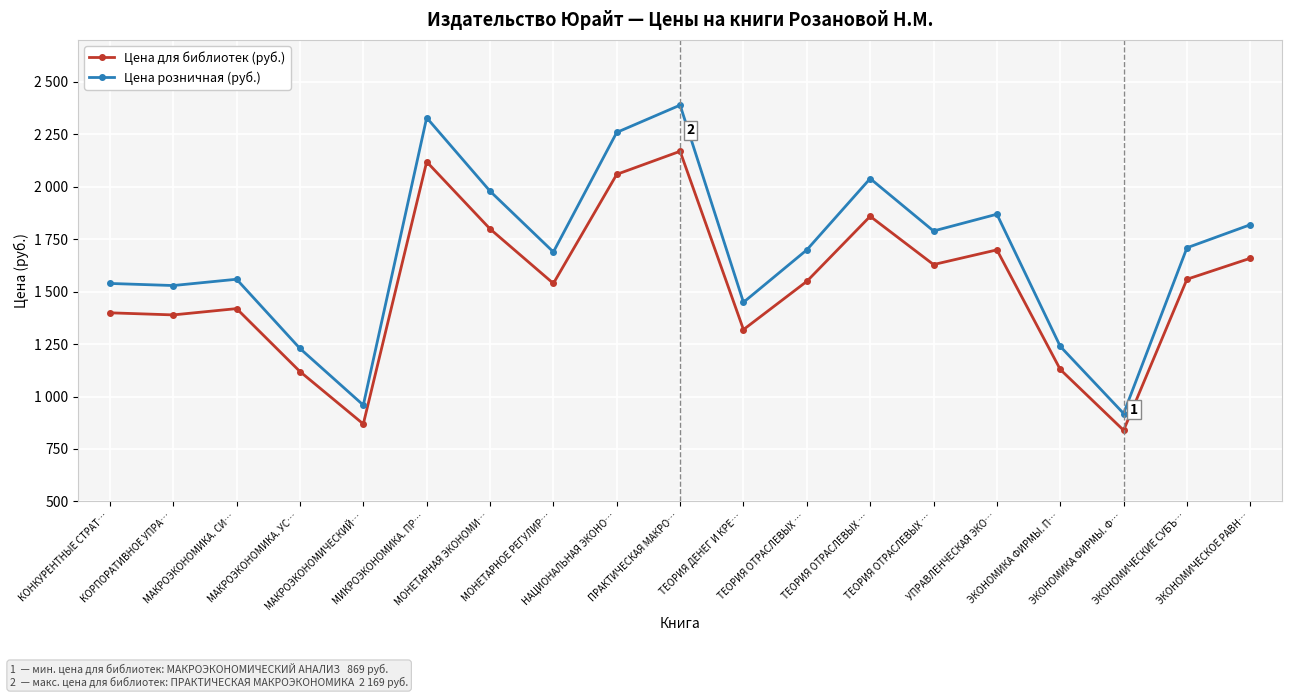

List the labels in order of Цена розничная (руб.) value, smallest first.

ЭКОНОМИКА ФИРМЫ. Ф…, МАКРОЭКОНОМИЧЕСКИЙ…, МАКРОЭКОНОМИКА. УС…, ЭКОНОМИКА ФИРМЫ. П…, ТЕОРИЯ ДЕНЕГ И КРЕ…, КОРПОРАТИВНОЕ УПРА…, КОНКУРЕНТНЫЕ СТРАТ…, МАКРОЭКОНОМИКА. СИ…, МОНЕТАРНОЕ РЕГУЛИР…, ТЕОРИЯ ОТРАСЛЕВЫХ …, ЭКОНОМИЧЕСКИЕ СУБЪ…, ТЕОРИЯ ОТРАСЛЕВЫХ …, ЭКОНОМИЧЕСКОЕ РАВН…, УПРАВЛЕНЧЕСКАЯ ЭКО…, МОНЕТАРНАЯ ЭКОНОМИ…, ТЕОРИЯ ОТРАСЛЕВЫХ …, НАЦИОНАЛЬНАЯ ЭКОНО…, МИКРОЭКОНОМИКА. ПР…, ПРАКТИЧЕСКАЯ МАКРО…